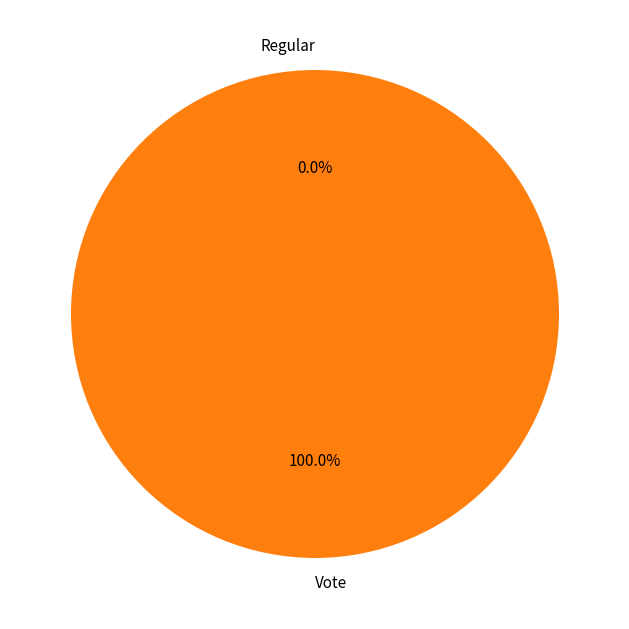

To the nearest percent, what is the difference between the Regular and Vote slice percentages?

100%